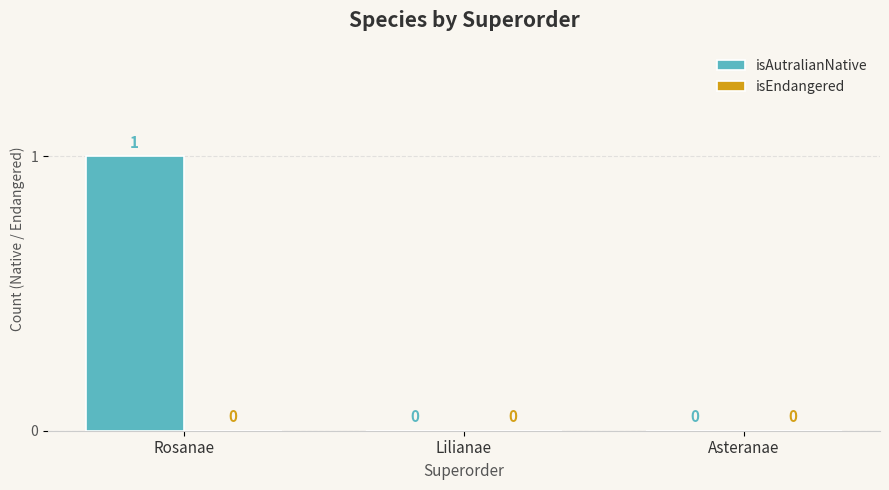

Between Rosanae and Lilianae, which is larger?

Rosanae